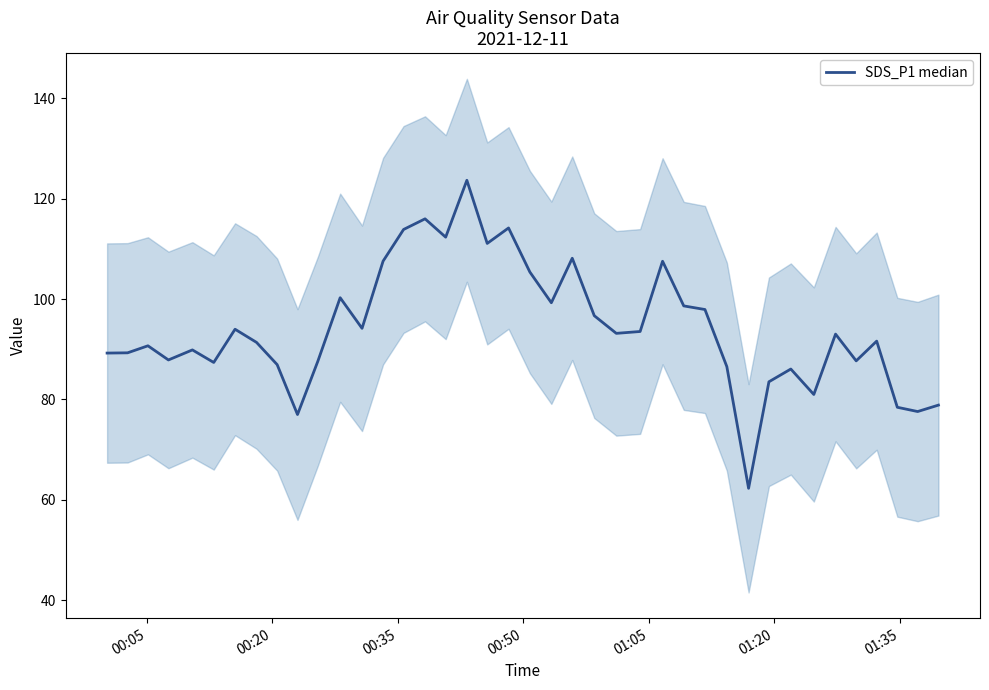

Reading left to right, extract all data points from this chart.

89.2	89.3	90.7	87.9	89.9	87.4	94.0	91.4	87.0	77.0	87.6	100.3	94.2	107.6	113.9	116.0	112.3	123.7	111.1	114.2	105.4	99.3	108.2	96.7	93.2	93.5	107.5	98.7	97.9	86.5	62.3	83.5	86.1	81.0	93.0	87.7	91.6	78.5	77.6	78.9